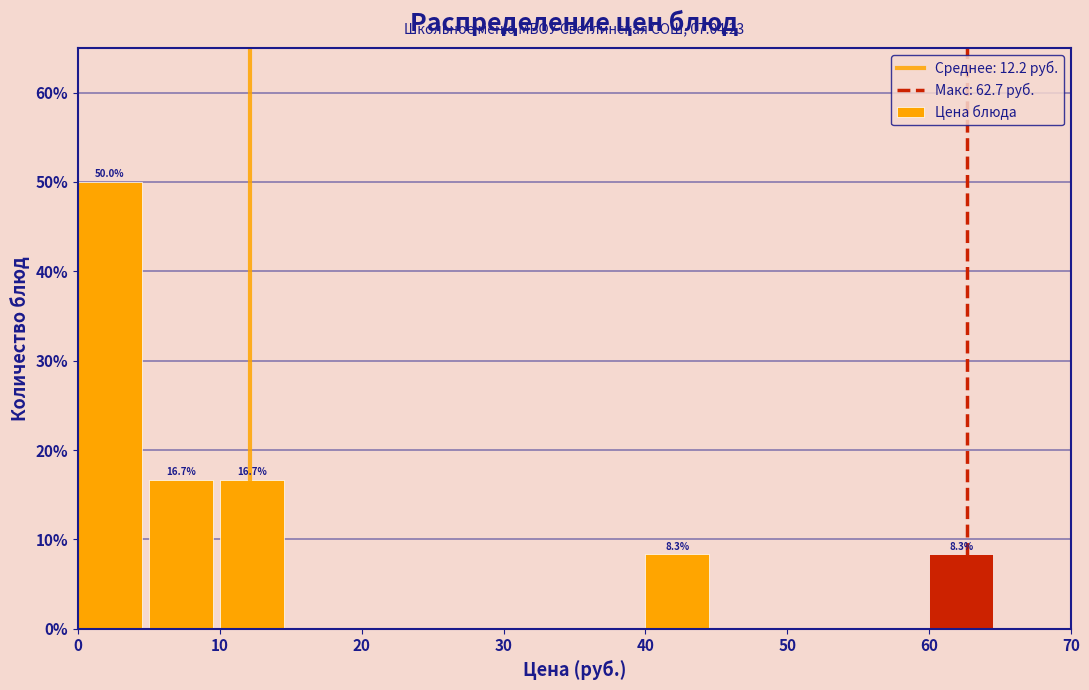

Over which range of the x-axis is the bar tallest?

0 to 5